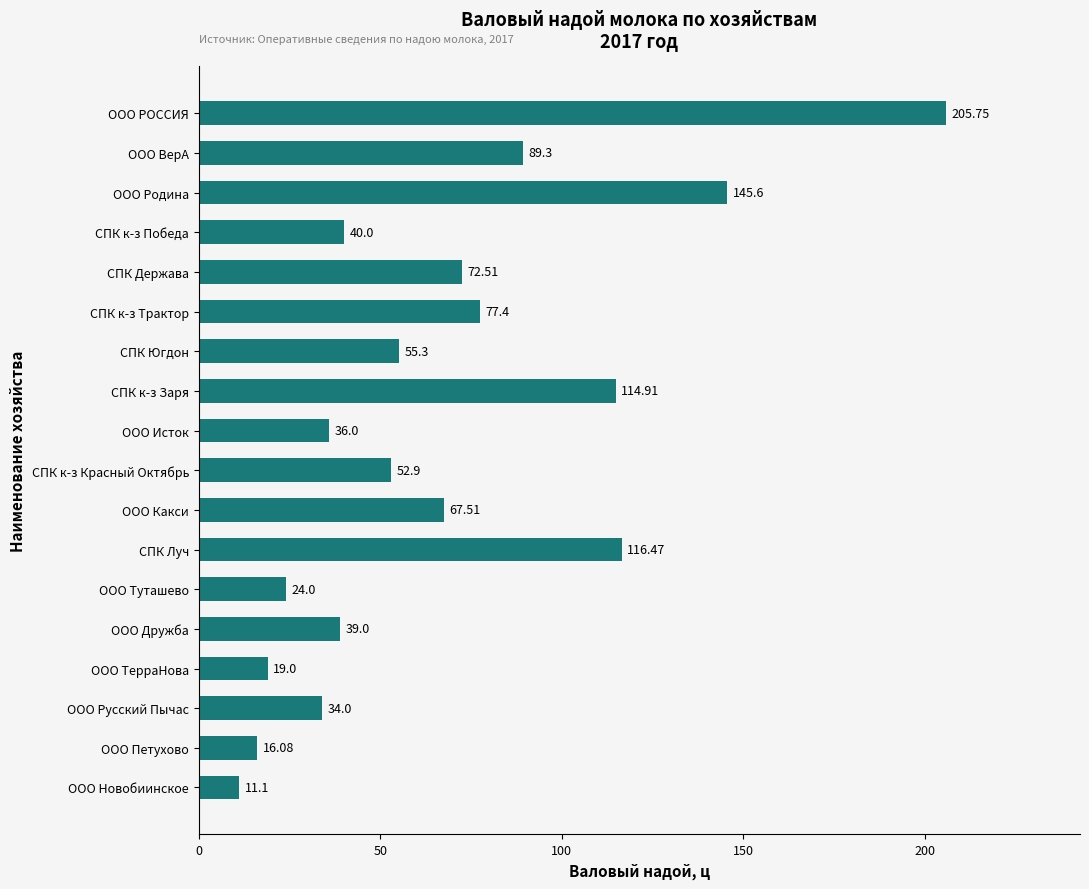

Does the chart contain stacked bars?

No